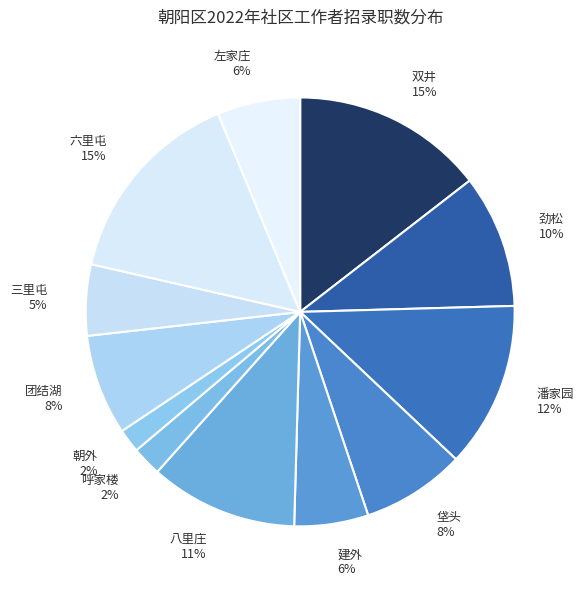

What percentage is the 六里屯 slice, to the nearest percent?

15%